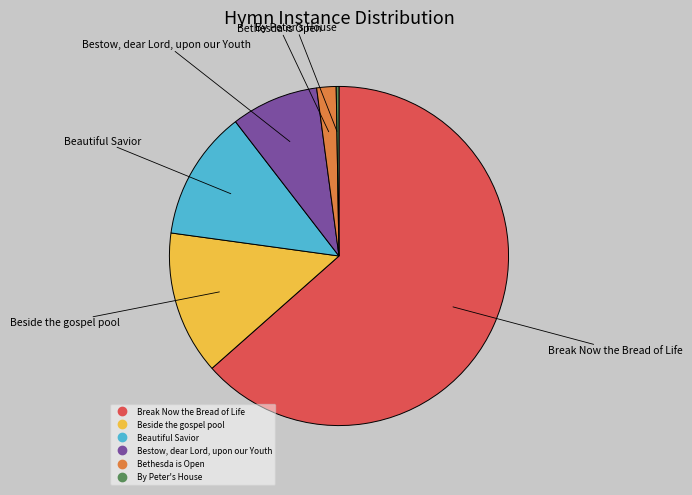

Is the sum of Bethesda is Open and Break Now the Bread of Life greater than half?

Yes